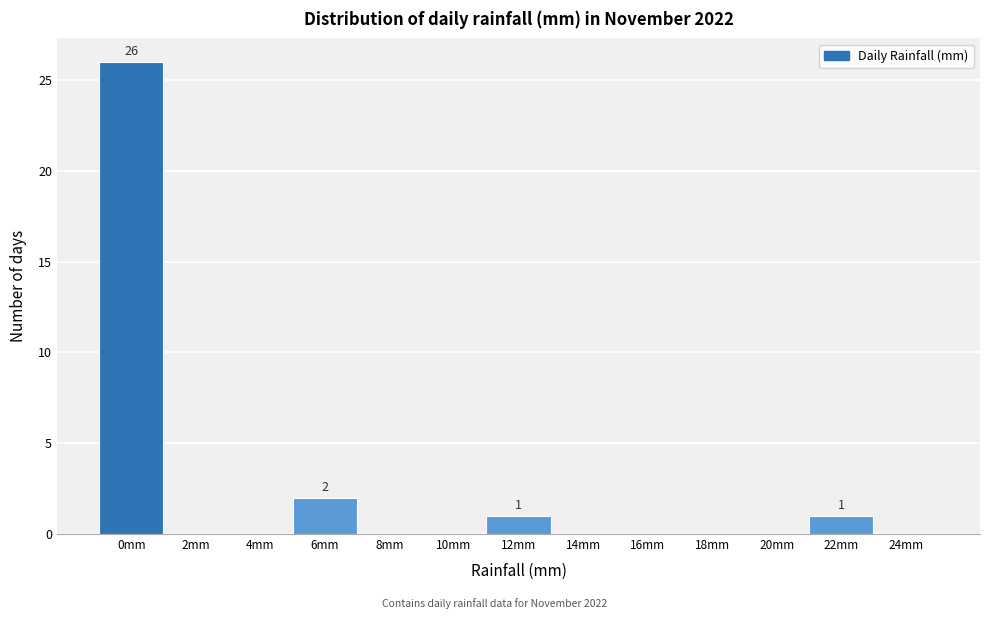

Reading left to right, transcribe all the data shown in this chart.

0mm=26	2mm=0	4mm=0	6mm=2	8mm=0	10mm=0	12mm=1	14mm=0	16mm=0	18mm=0	20mm=0	22mm=1	24mm=0